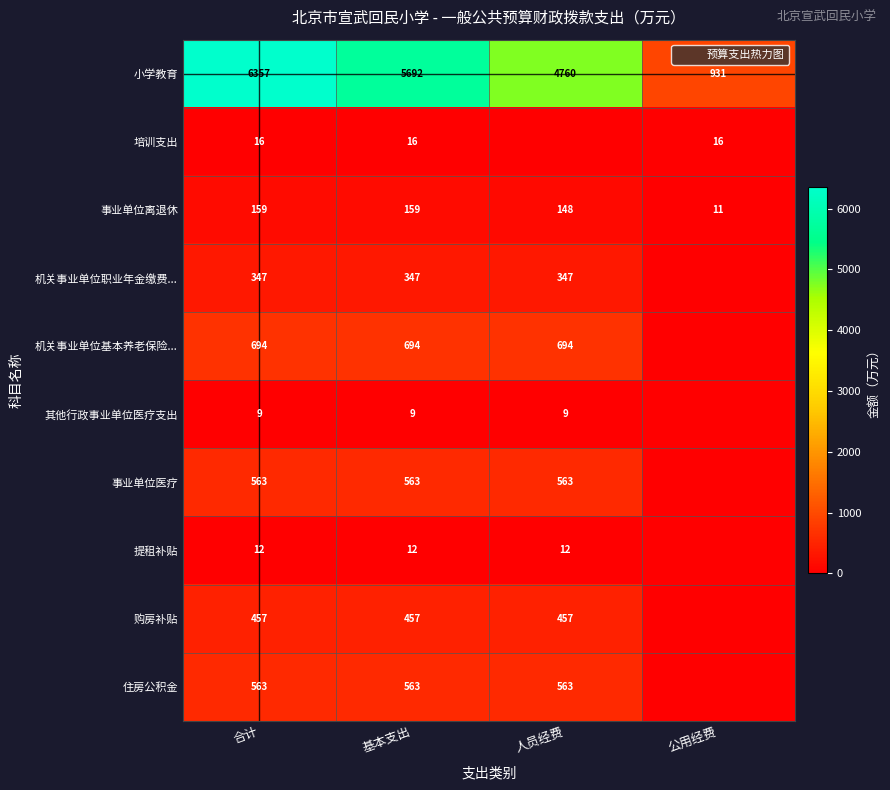

At which label does 小学教育 reach its minimum?

公用经费